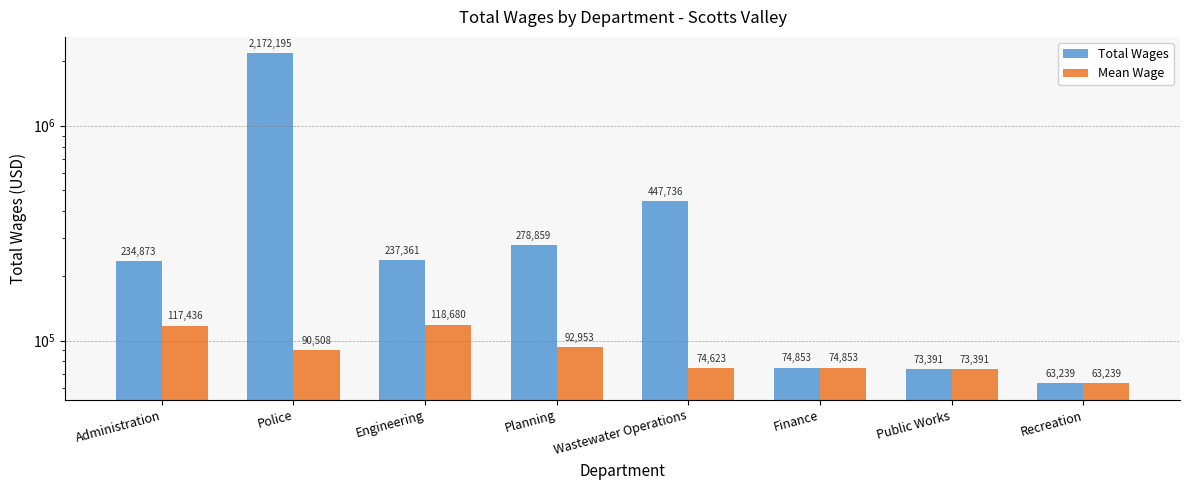

Is it true that Mean Wage equals 74622.7 at Wastewater Operations?

True